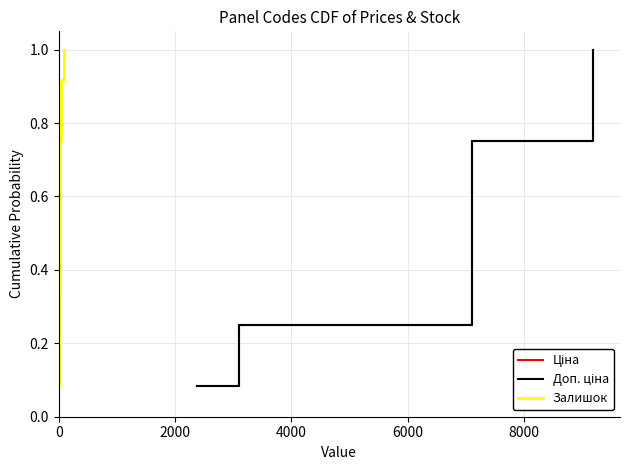

What is the value of the Ціна point at the 2nd from the left?

0.2